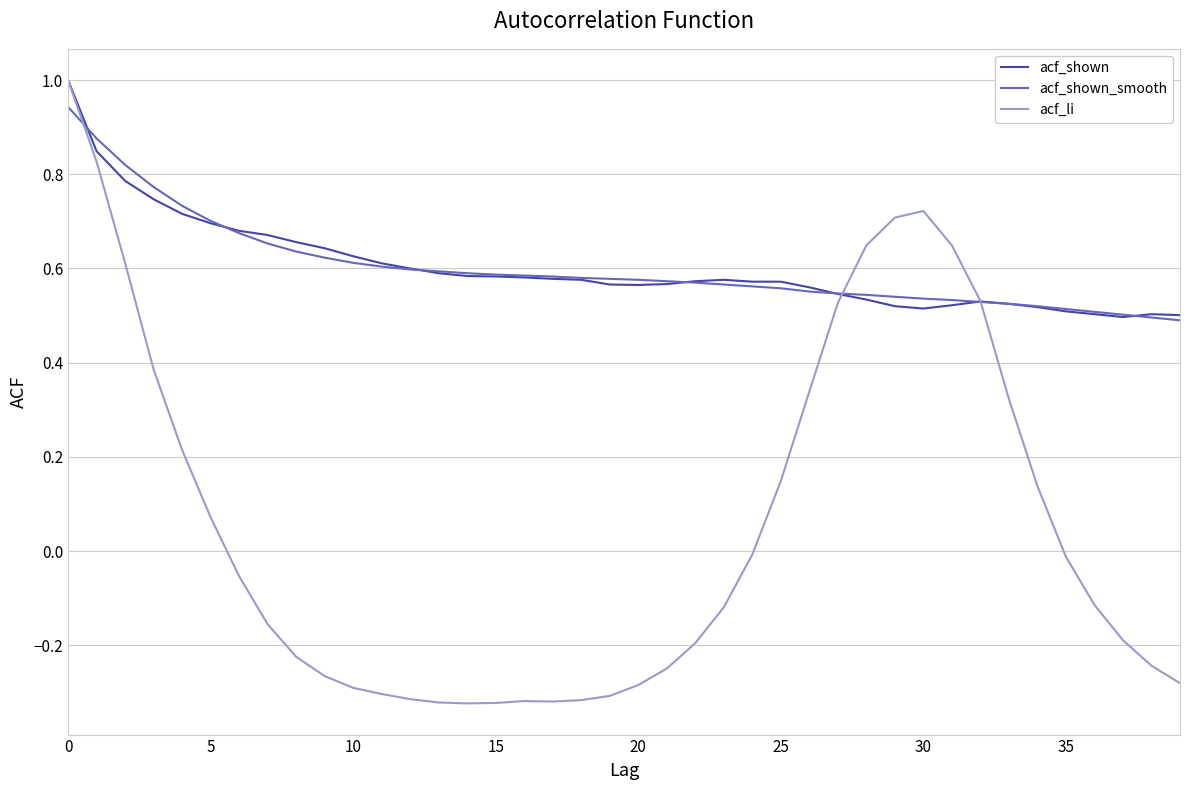

Which series has the largest range (max minus min)?

acf_li